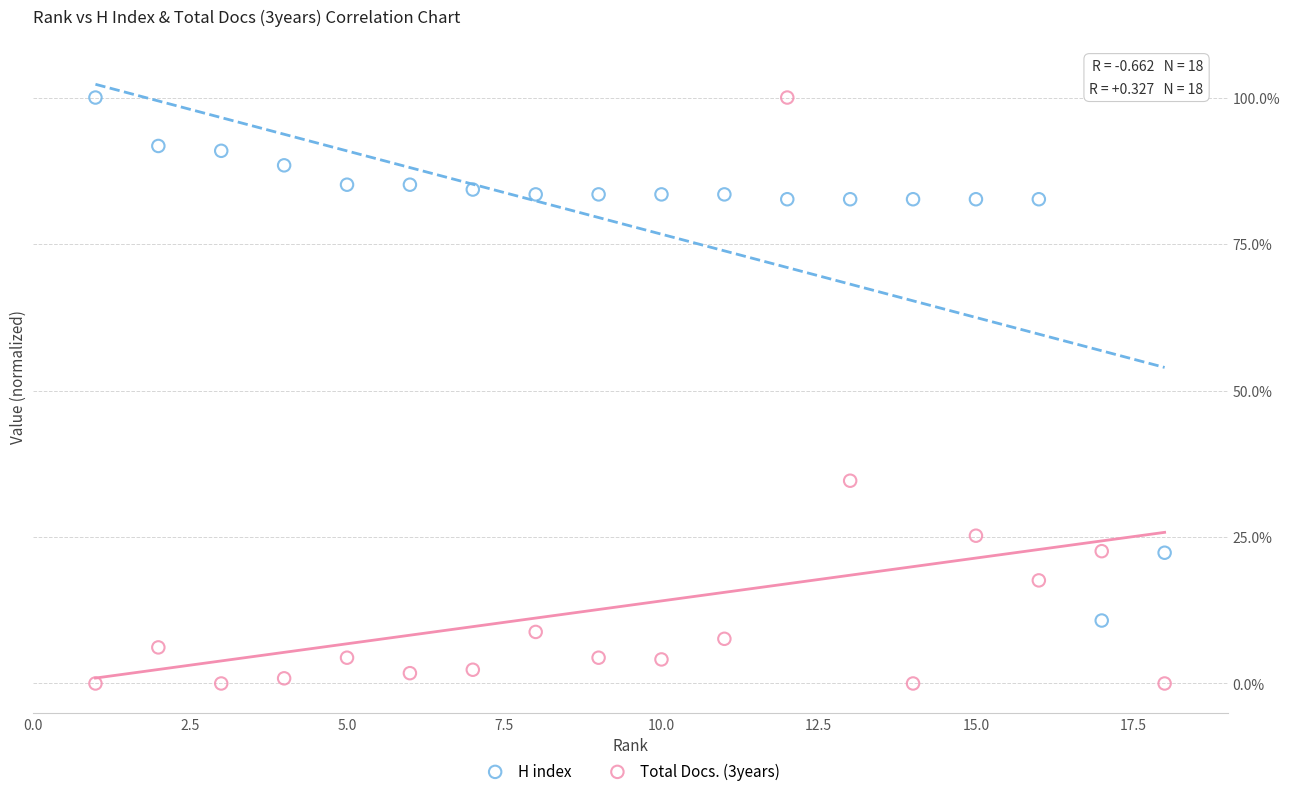

Which series has the widest spread of Y values?

Total Docs. (3years)